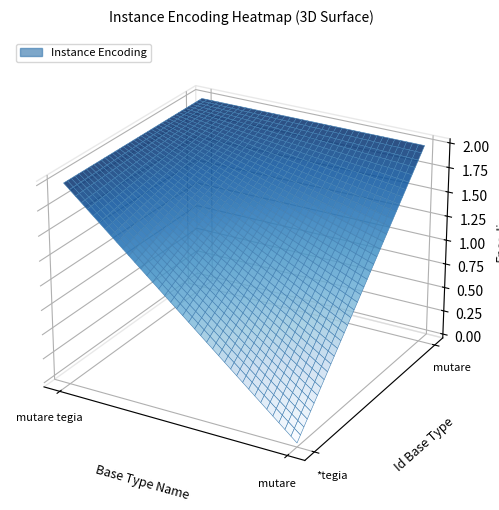

How many values in the *tegia series are below 2?

1